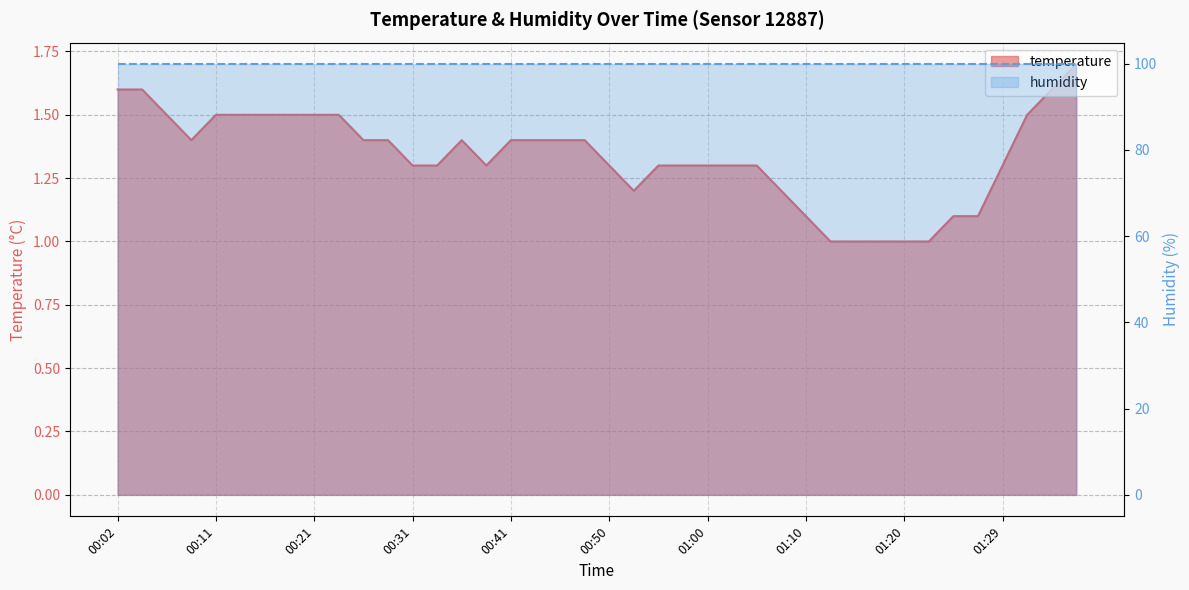

What is the value of the 38th point from the left?

1.5